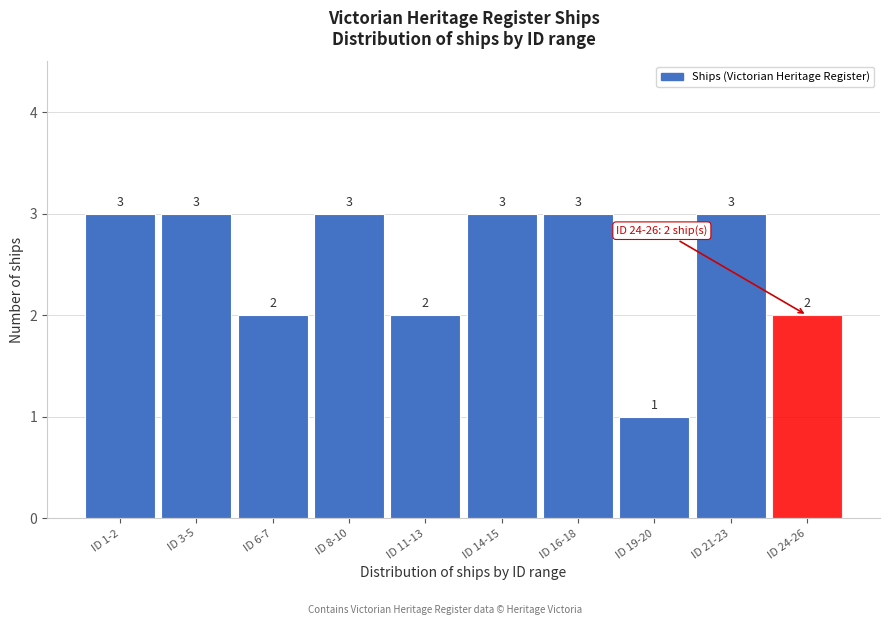

Reading right to left, list all the values displayed in this chart.

ID 24-26=2	ID 21-23=3	ID 19-20=1	ID 16-18=3	ID 14-15=3	ID 11-13=2	ID 8-10=3	ID 6-7=2	ID 3-5=3	ID 1-2=3